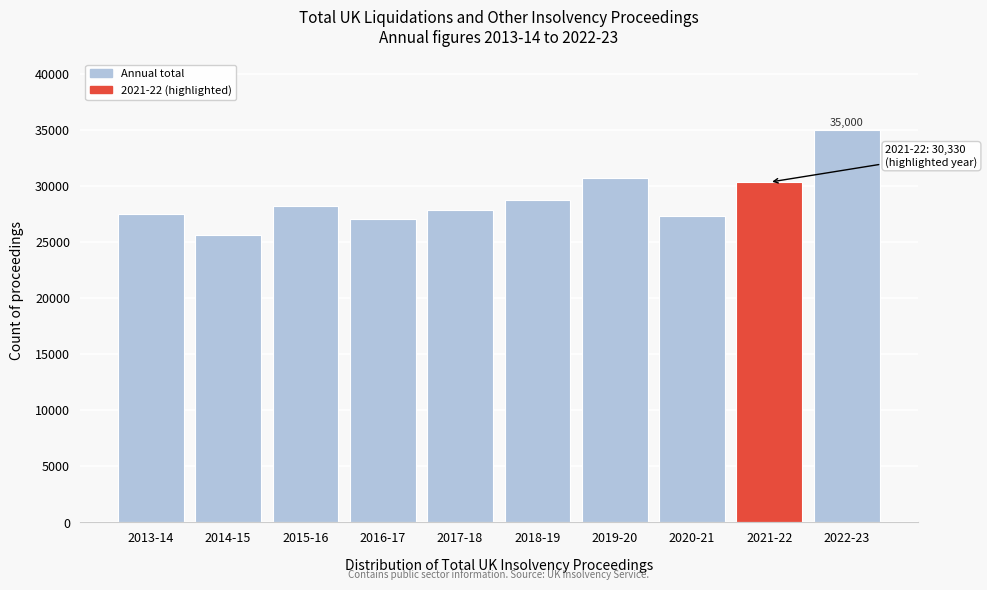

The value at 2019-20 is 30745. True or false?

True